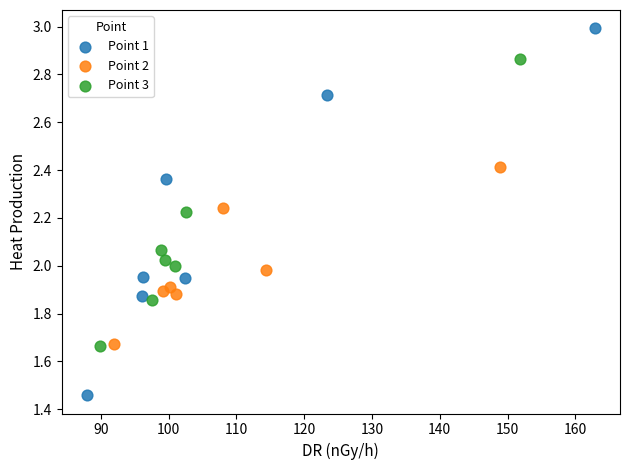

Which series reaches the maximum Y coordinate?

Point 1